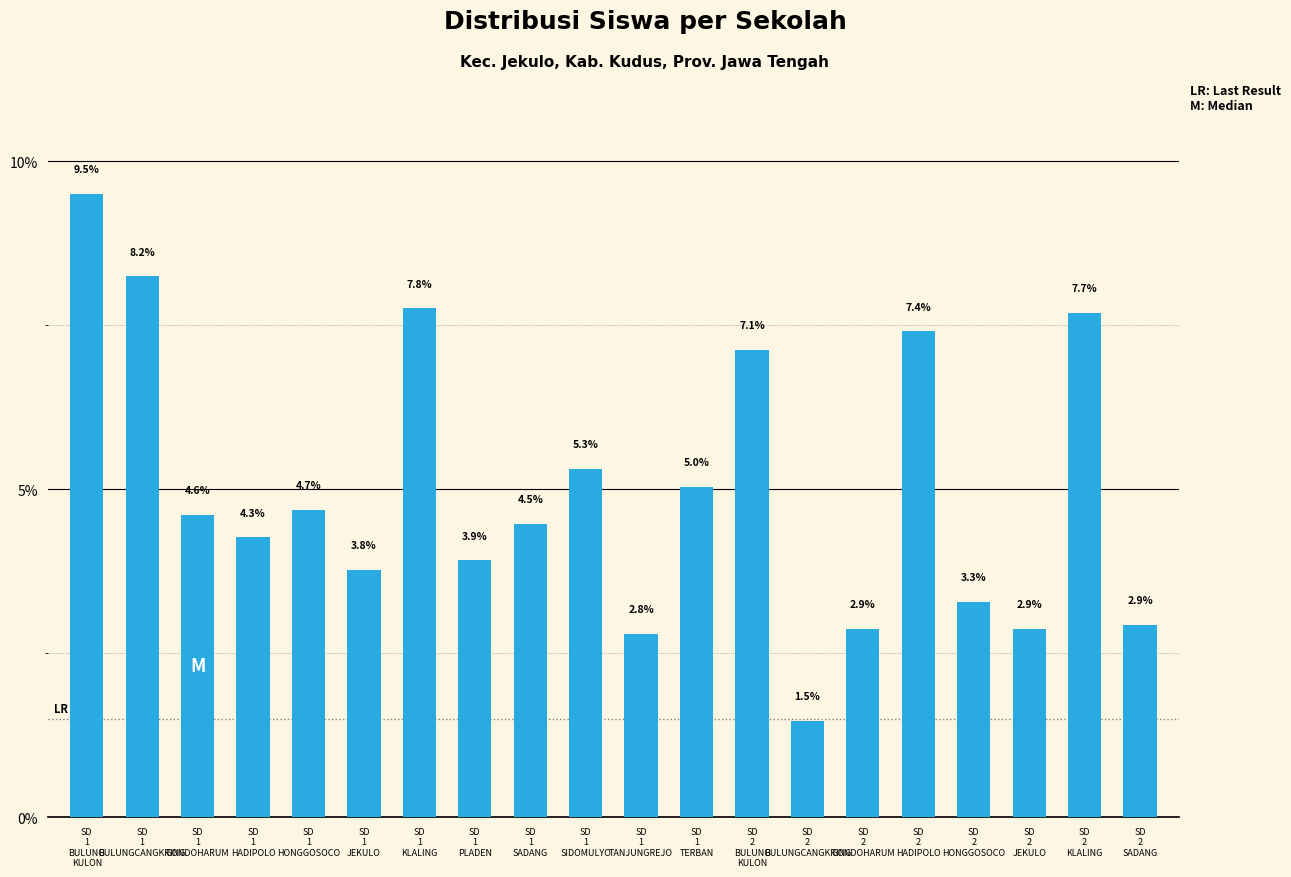

What is the label of the 12th bar from the right?

SD
1
SADANG